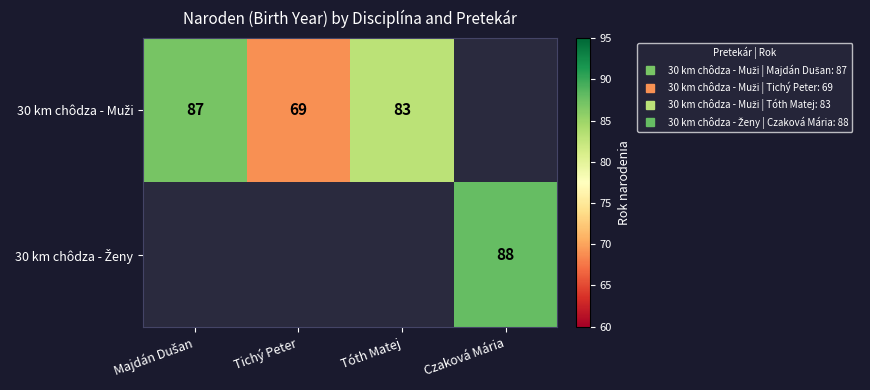

The value of 30 km chôdza - Muži at Tóth Matej is 111.0. True or false?

False